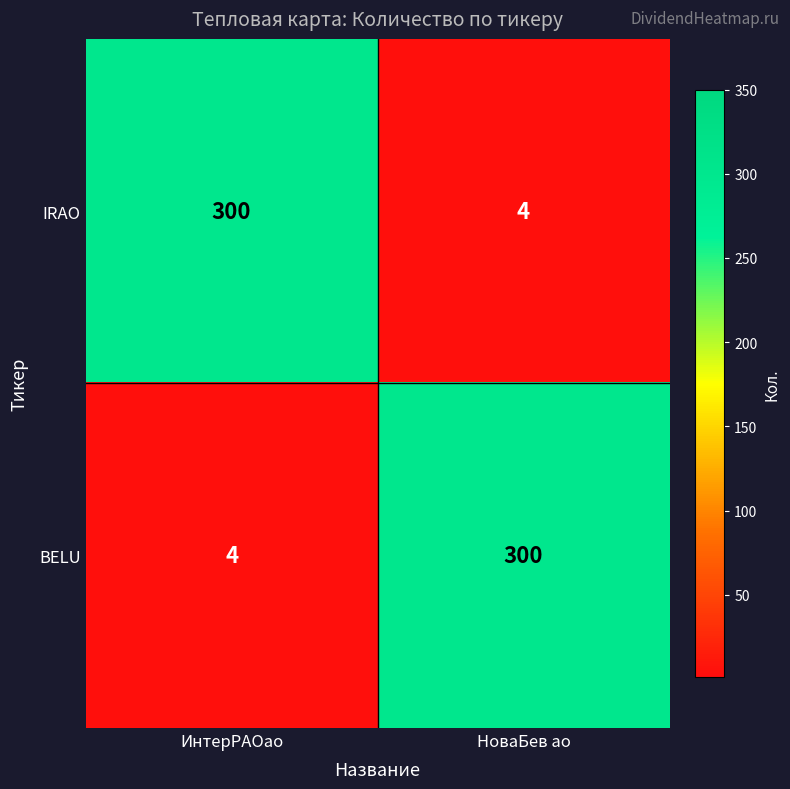

List the labels in order of IRAO value, largest first.

ИнтерРАОао, НоваБев ао